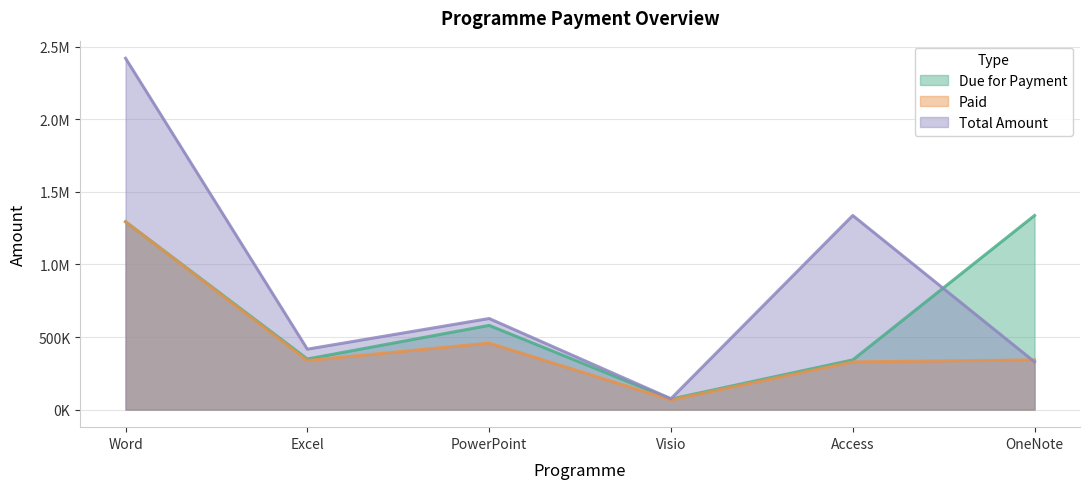

Which category has the highest value in the Total Amount series?

Word